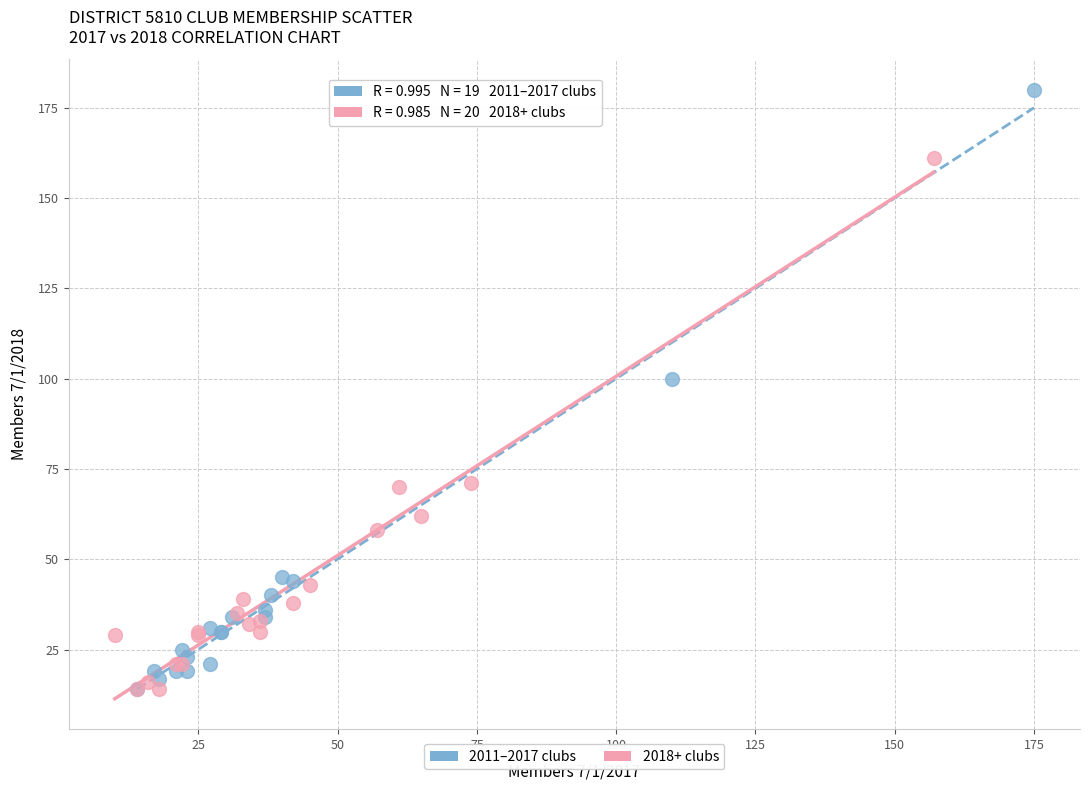

Which series reaches the maximum Y coordinate?

2011–2017 clubs